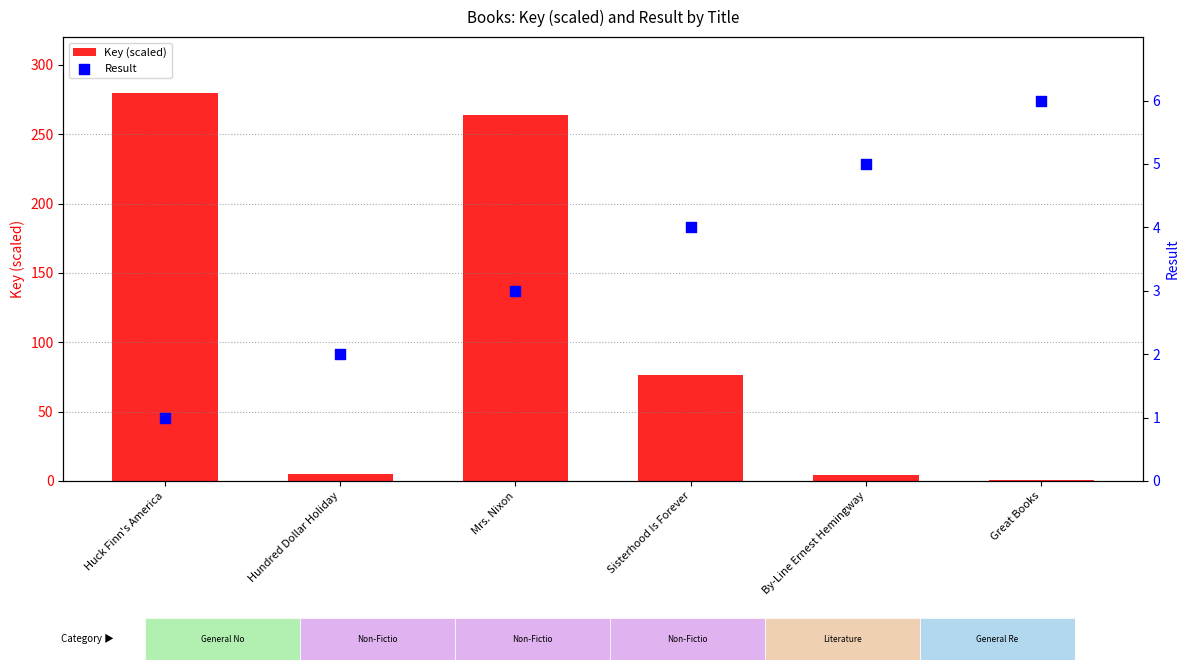

What is the total value across all series at Mrs. Nixon?

266.5